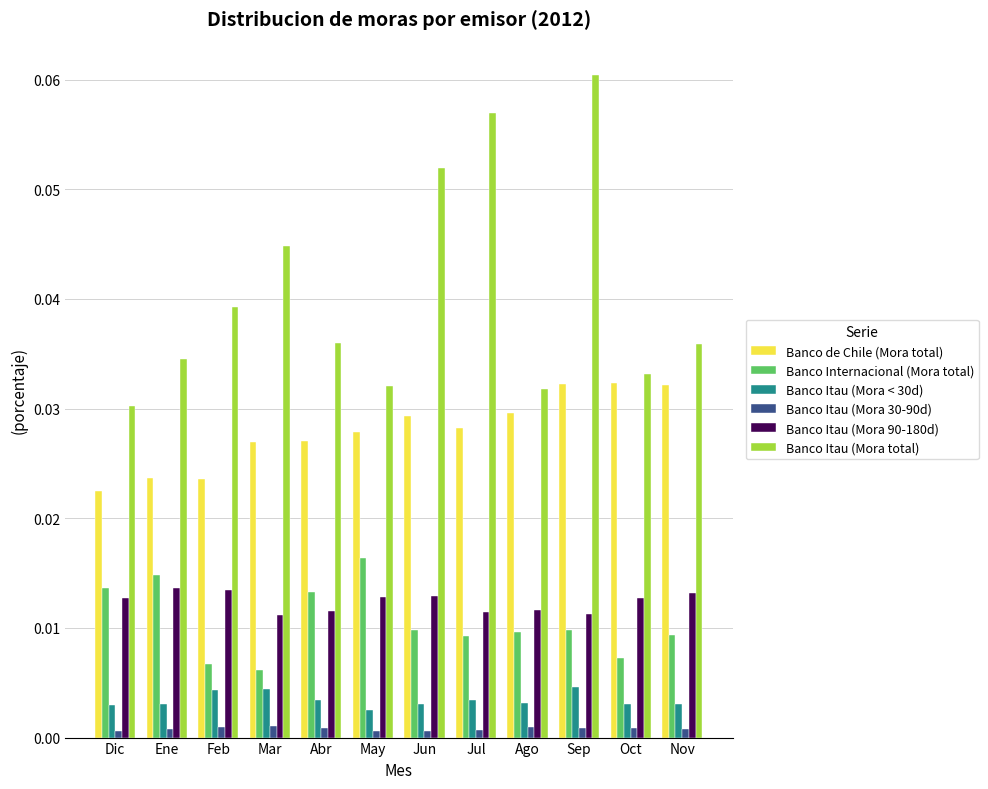

List the series in order of their peak value, highest first.

Banco Itau (Mora total), Banco de Chile (Mora total), Banco Internacional (Mora total), Banco Itau (Mora 90-180d), Banco Itau (Mora < 30d), Banco Itau (Mora 30-90d)